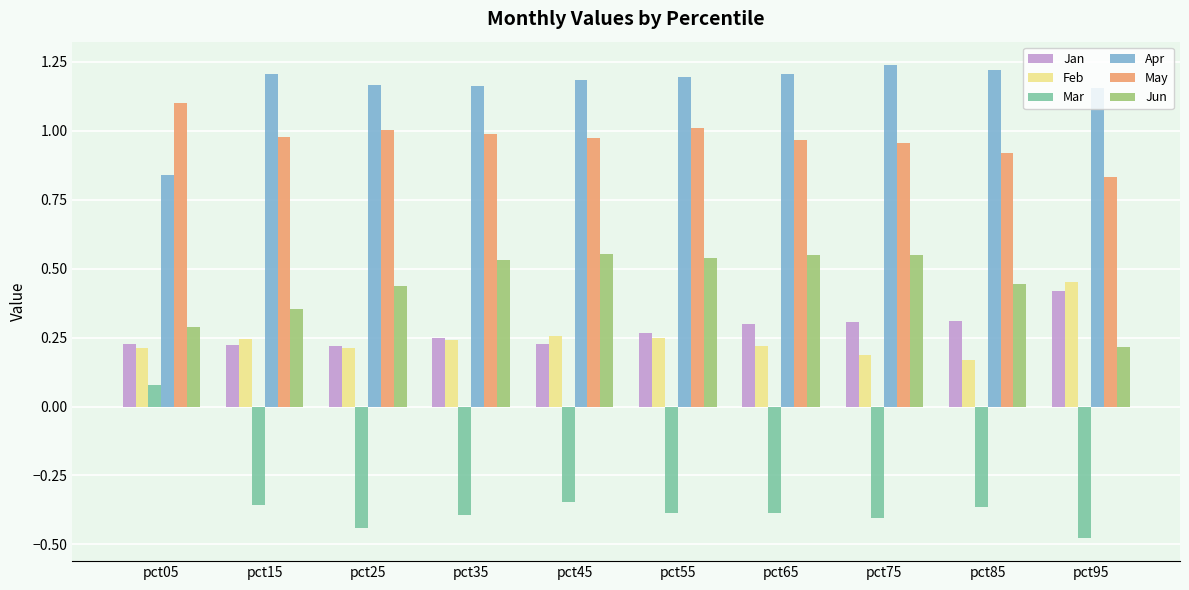

What is the sum of all Jan values?

2.7